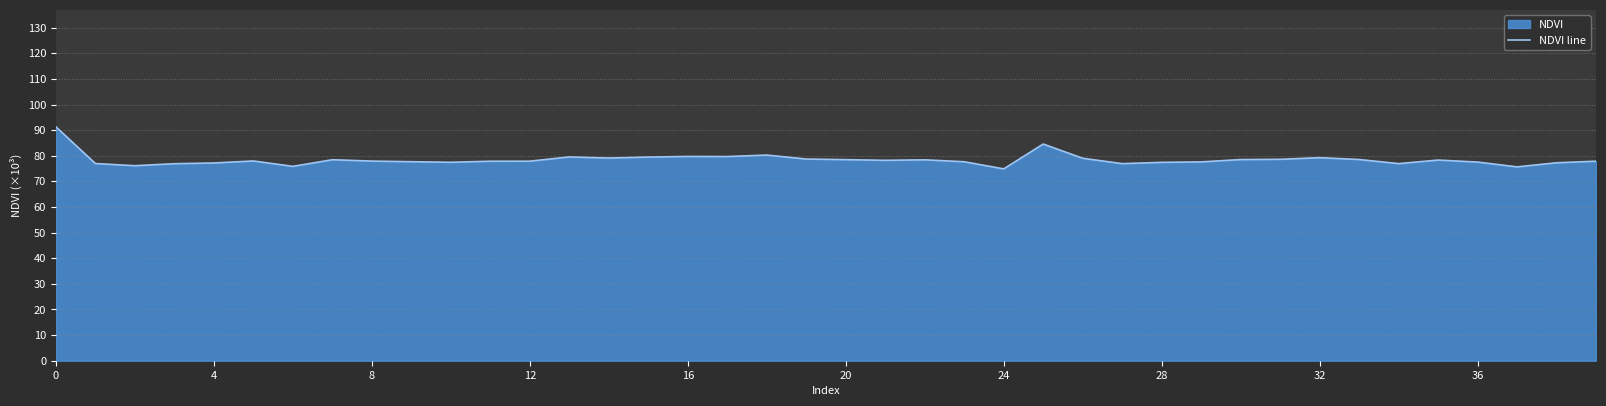

True or false: the data shows 48.4 at 29.

False